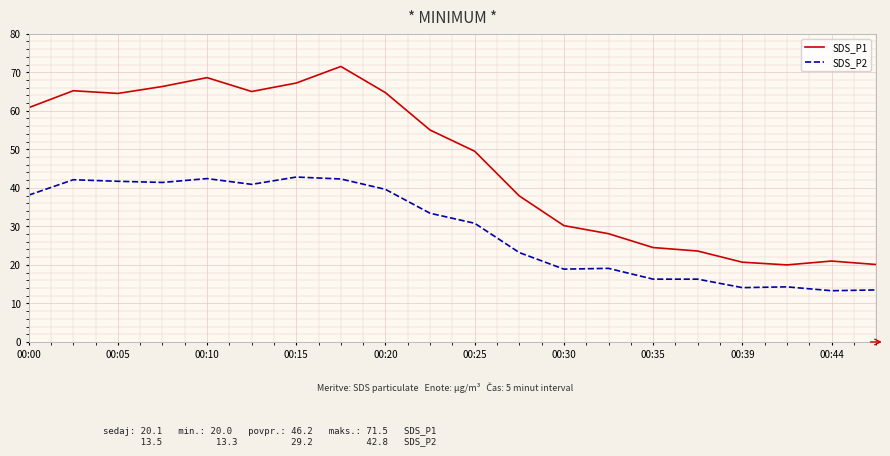

Rank the series by their average value, from highest to lowest.

SDS_P1, SDS_P2